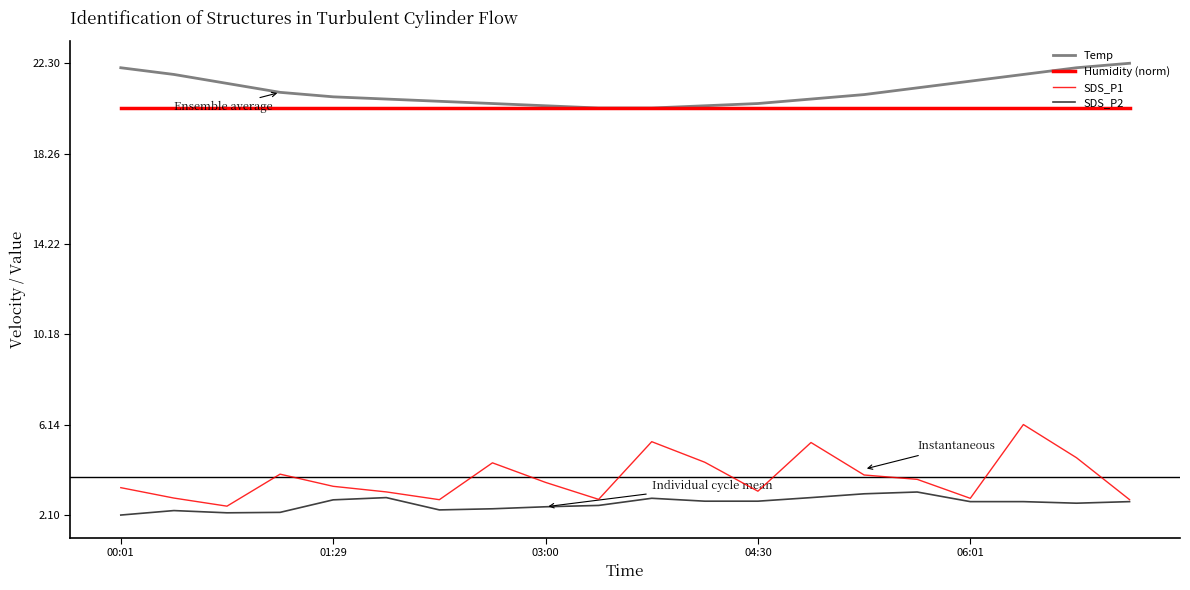

True or false: Temp and SDS_P2 intersect in this chart.

False